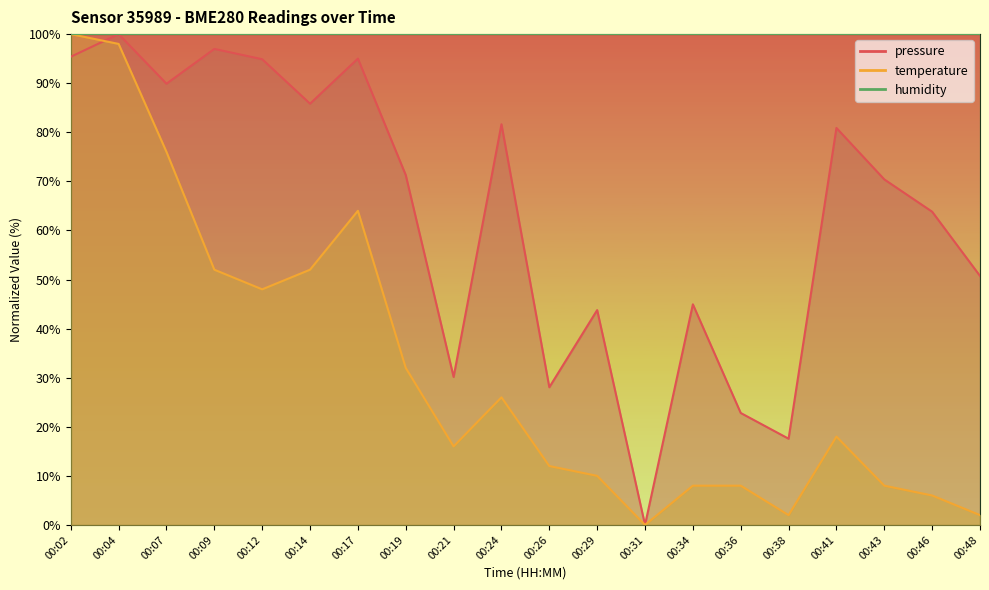

True or false: temperature and pressure intersect in this chart.

True